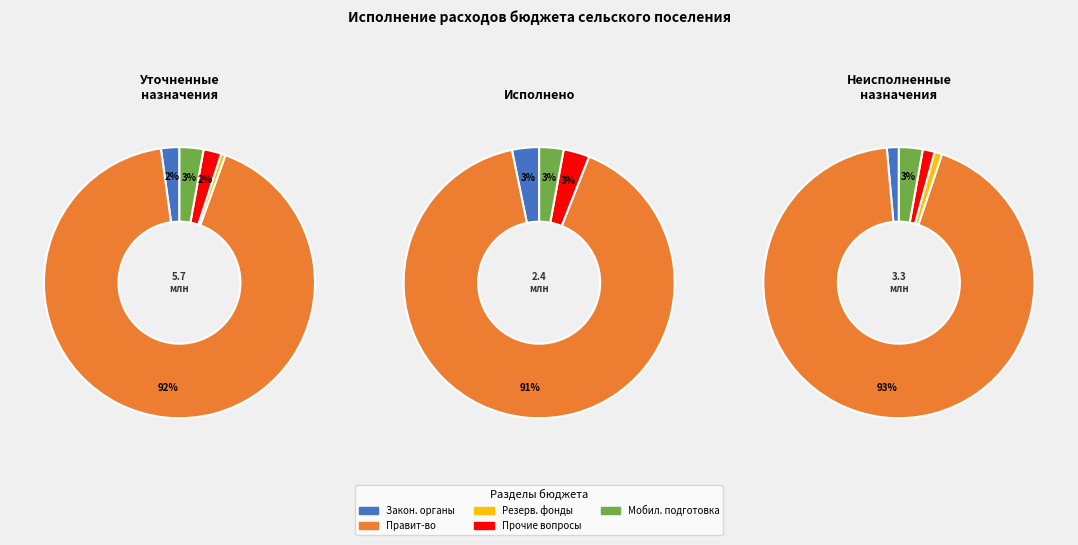

What is the majority slice?

Функционирование Правительства